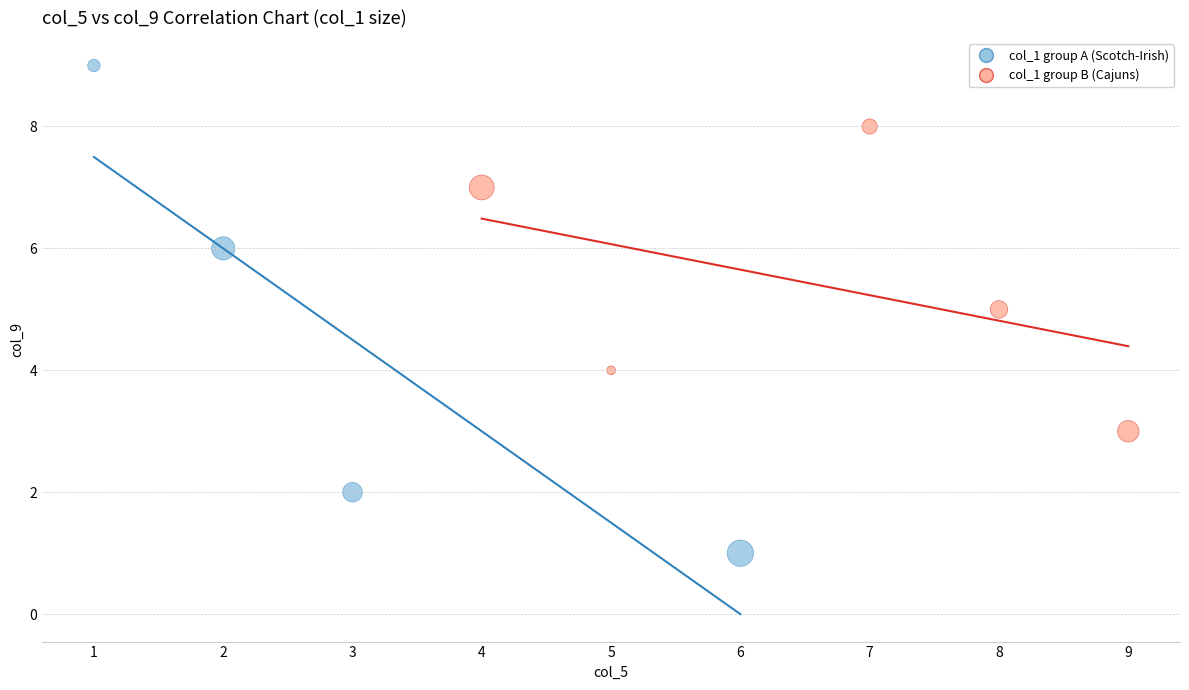

What are all the series names shown in the legend?

col_1 group A (Scotch-Irish), col_1 group B (Cajuns)